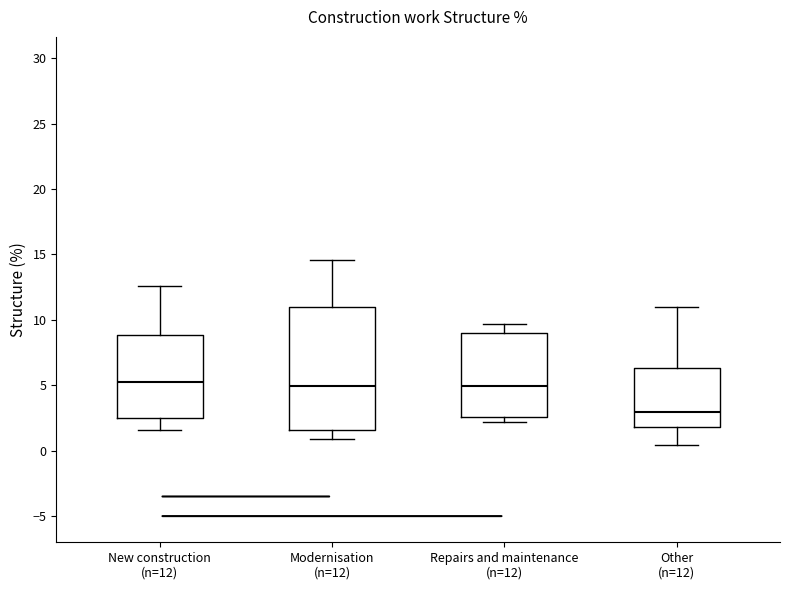

Which box is the tallest, from its lower edge to its upper edge?

Modernisation (n=12)